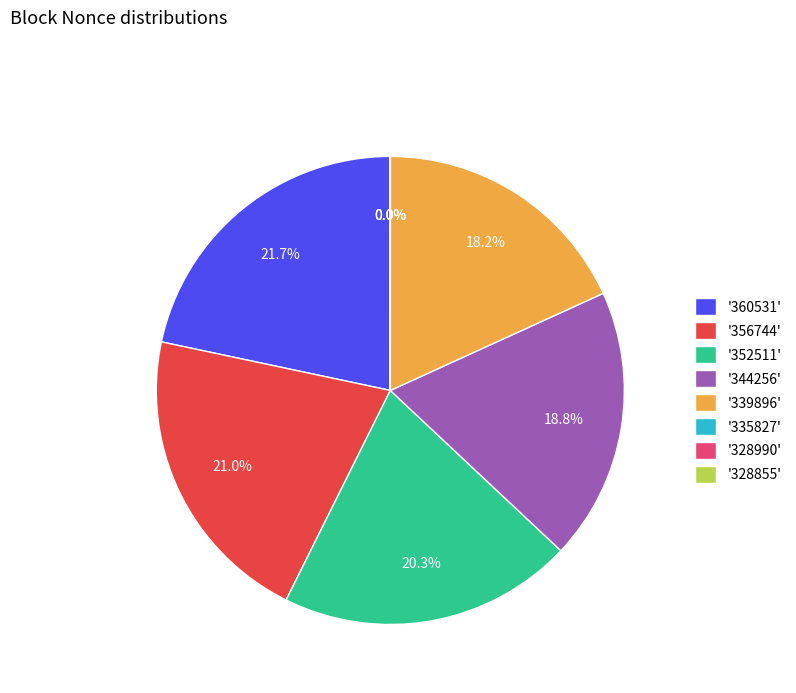

What portion of the pie excludes '356744'?

79.0%